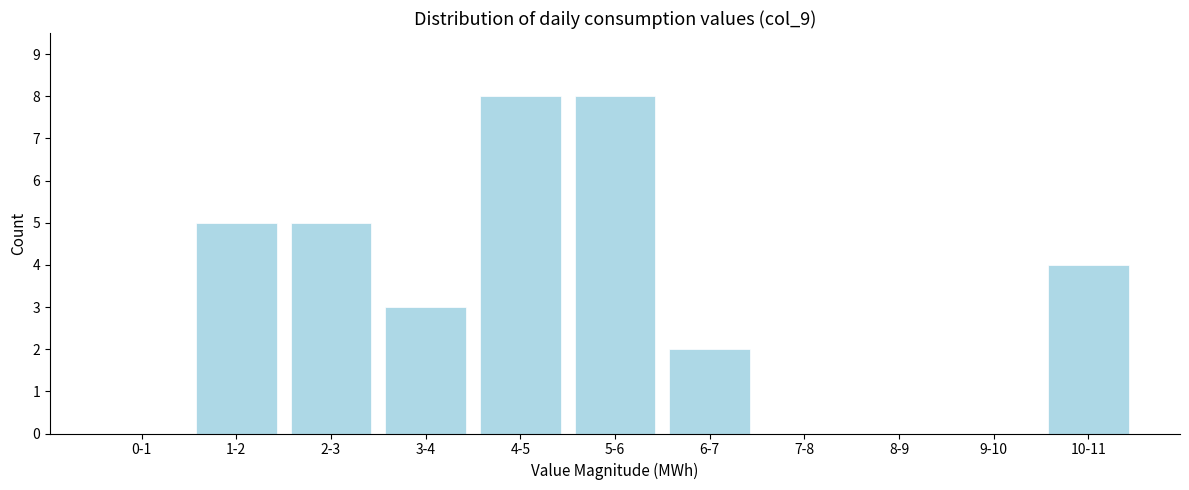

Reading left to right, extract all data points from this chart.

0-1=0	1-2=5	2-3=5	3-4=3	4-5=8	5-6=8	6-7=2	7-8=0	8-9=0	9-10=0	10-11=4